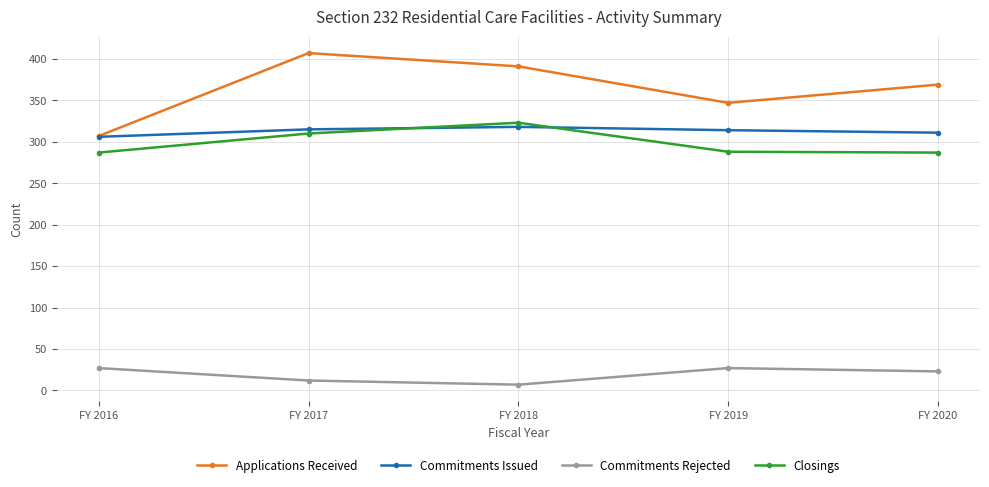

What is the smallest value displayed?

7